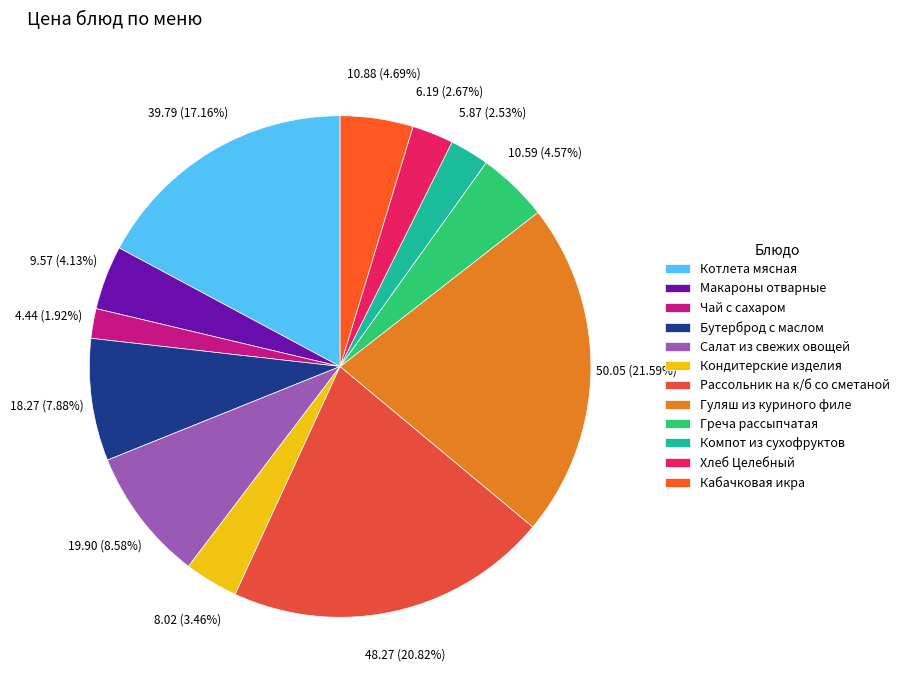

Does Кондитерские изделия represent more than half of the total?

No